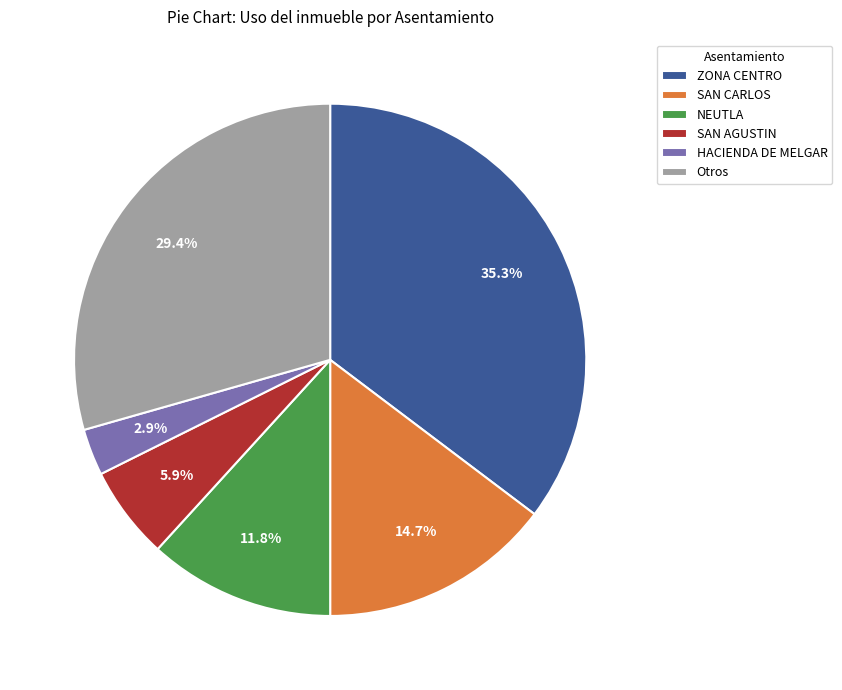

Which category has the smallest portion of the pie?

HACIENDA DE MELGAR